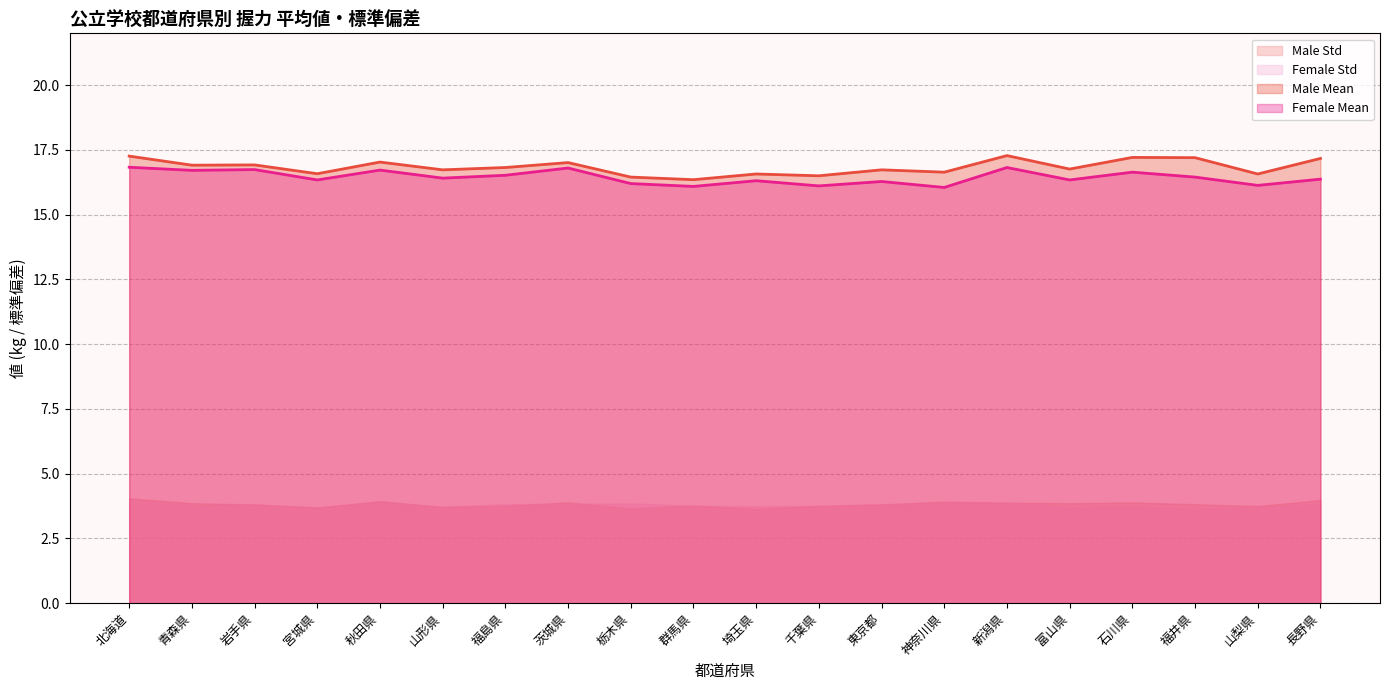

Is it true that Female Mean (line) equals 16.1 at 神奈川県?

True